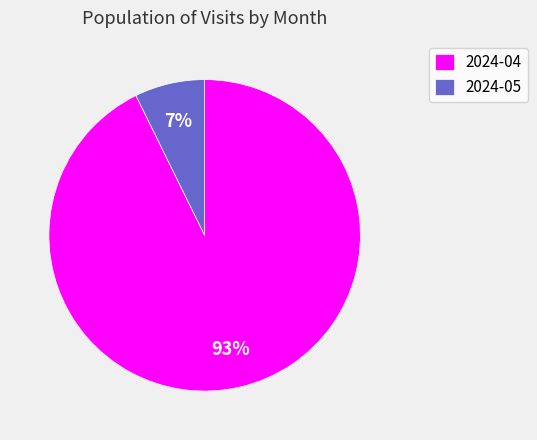

Count the number of slices in the pie.

2